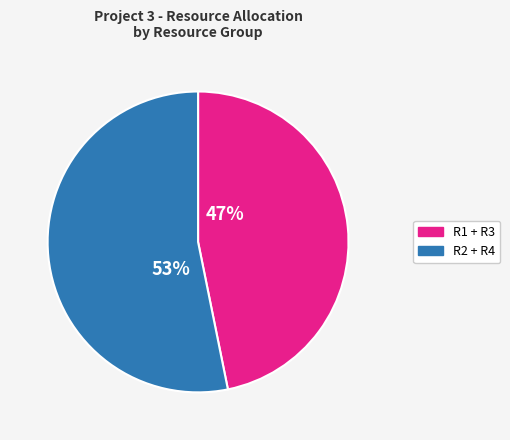

To the nearest percent, what is the difference between the largest and smallest slice percentages?

6%